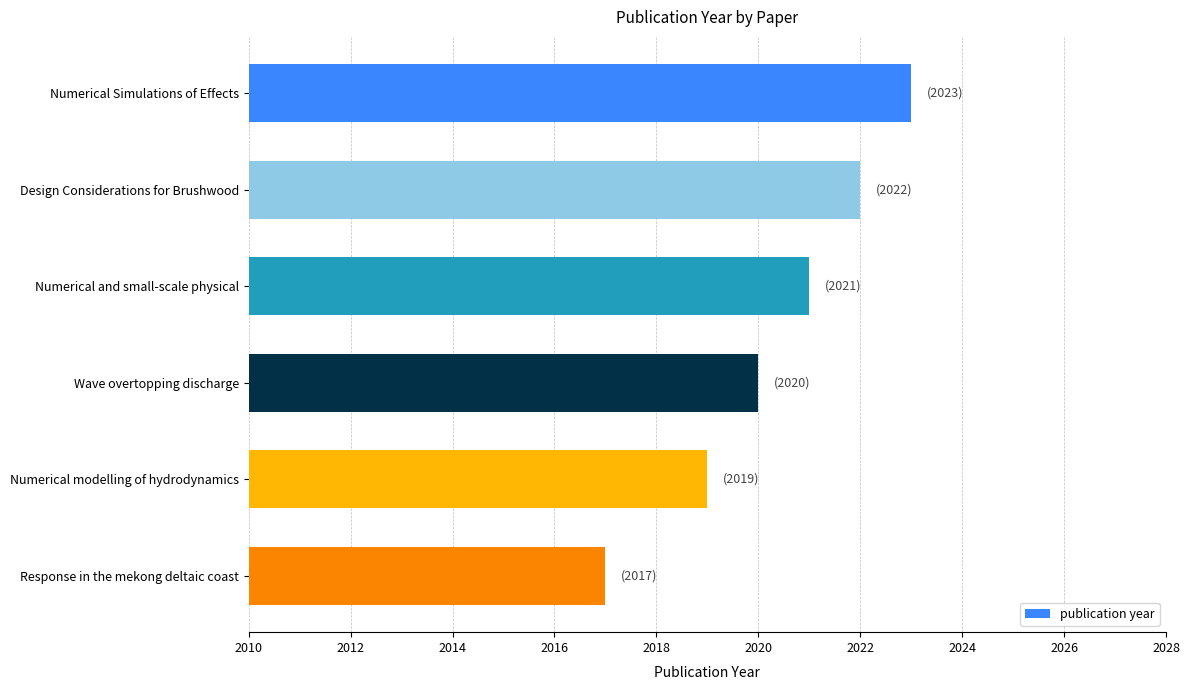

How many categories are shown in the chart?

6